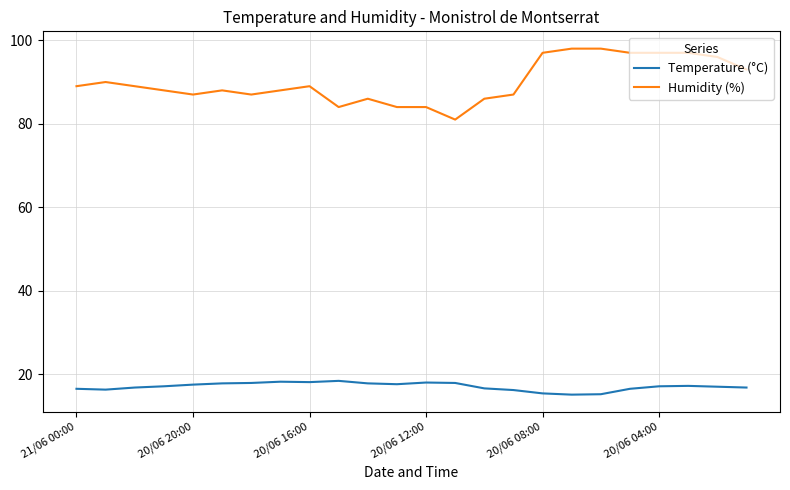

Which series has the largest range (max minus min)?

Humidity (%)